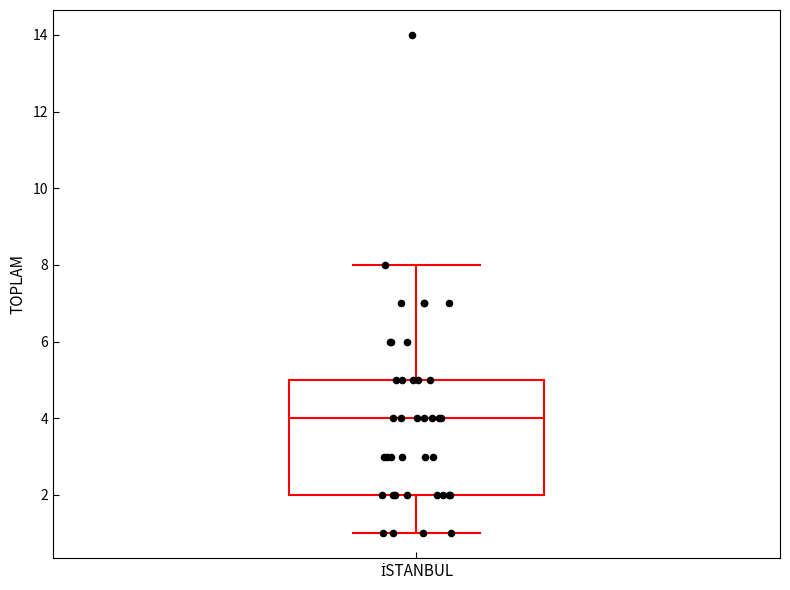

Transcribe this box plot: give where the median line is, the range the box spans, and where the two whiskers end, as read against the y-axis. The values are not printed on the chart, so give them approximately, as read against the axis.

median 4, box 2 to 5, whiskers 1 to 8